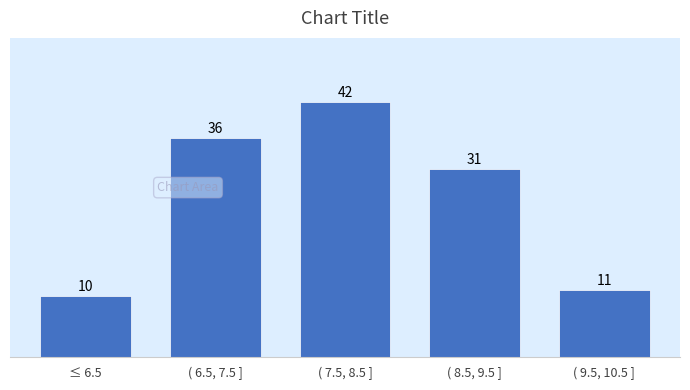

Reading left to right, list all the values displayed in this chart.

10	36	42	31	11